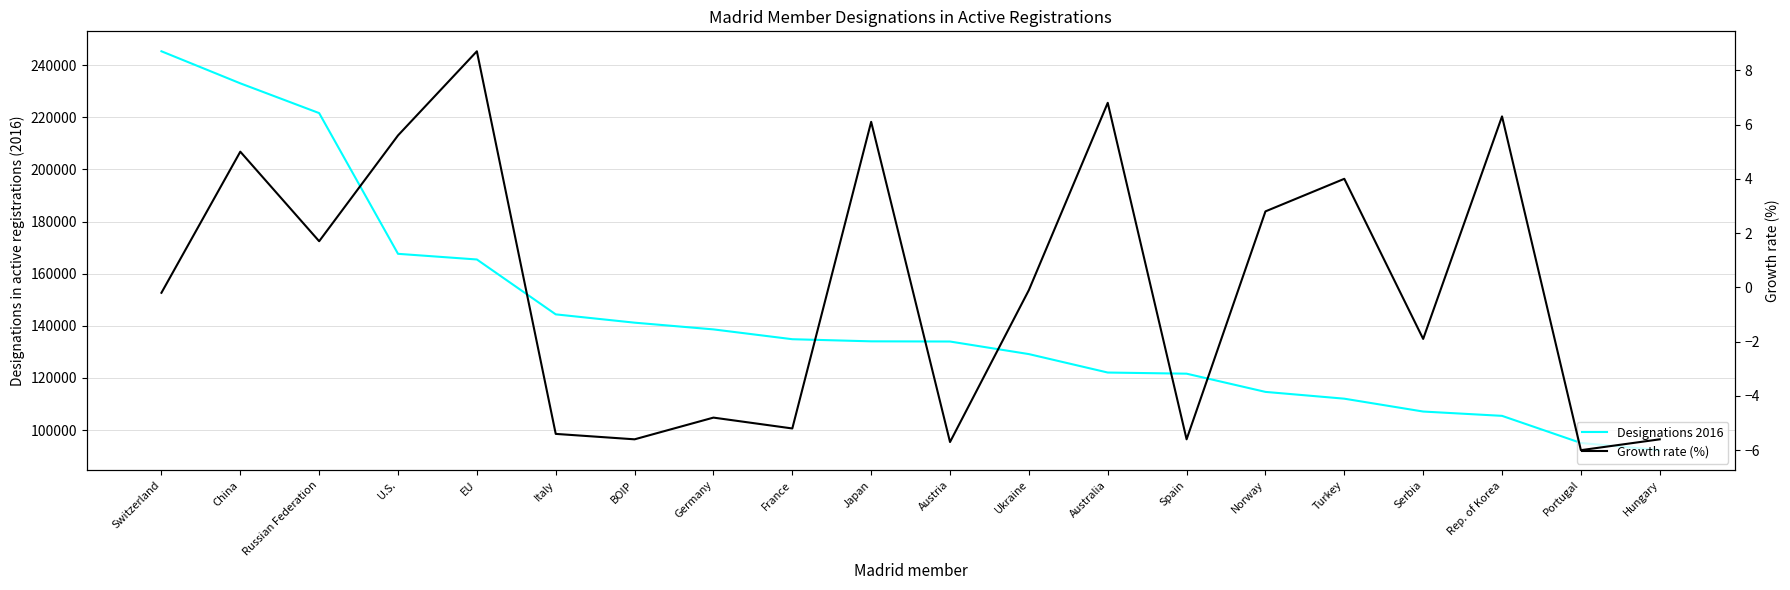

Reading right to left, extract all data points from this chart.

Designations 2016: Hungary=92284.0	Portugal=95054.0	Rep. of Korea=105450.0	Serbia=107105.0	Turkey=112036.0	Norway=114639.0	Spain=121627.0	Australia=122066.0	Ukraine=129138.0	Austria=133963.0	Japan=134035.0	France=134849.0	Germany=138614.0	BOIP=141195.0	Italy=144380.0	EU=165435.0	U.S.=167605.0	Russian Federation=221588.0	China=233005.0	Switzerland=245302.0
Growth rate (%): Hungary=-5.6	Portugal=-6.0	Rep. of Korea=6.3	Serbia=-1.9	Turkey=4.0	Norway=2.8	Spain=-5.6	Australia=6.8	Ukraine=-0.1	Austria=-5.7	Japan=6.1	France=-5.2	Germany=-4.8	BOIP=-5.6	Italy=-5.4	EU=8.7	U.S.=5.6	Russian Federation=1.7	China=5.0	Switzerland=-0.2